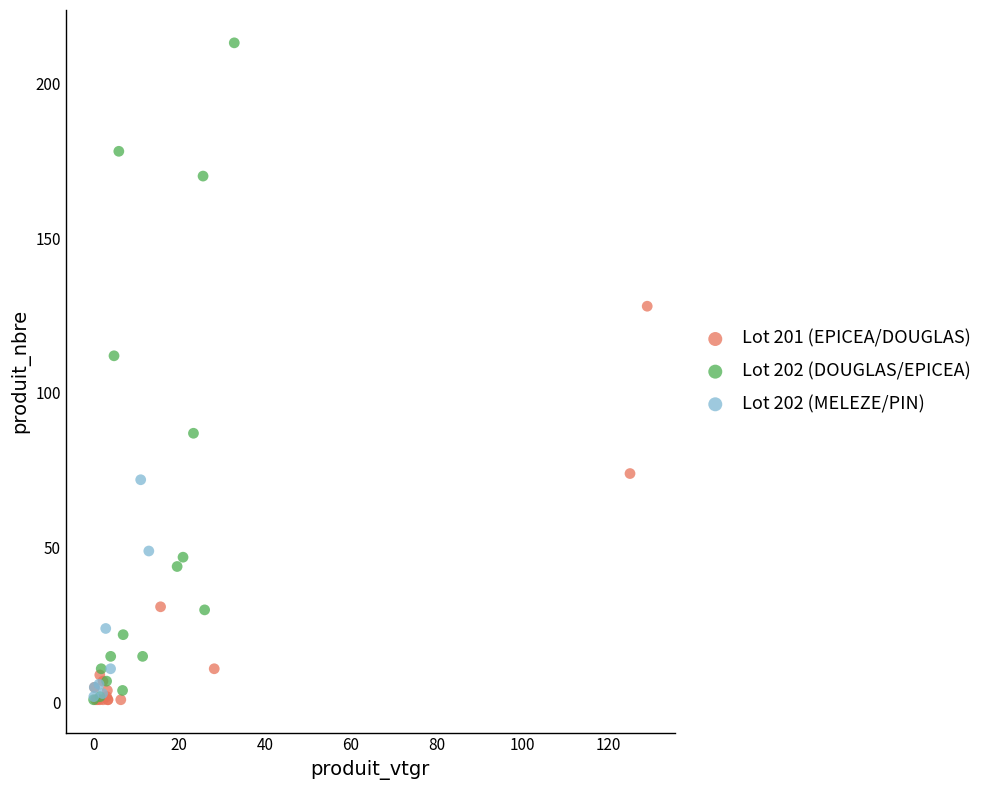

Which series reaches the maximum Y coordinate?

Lot 202 (DOUGLAS/EPICEA)